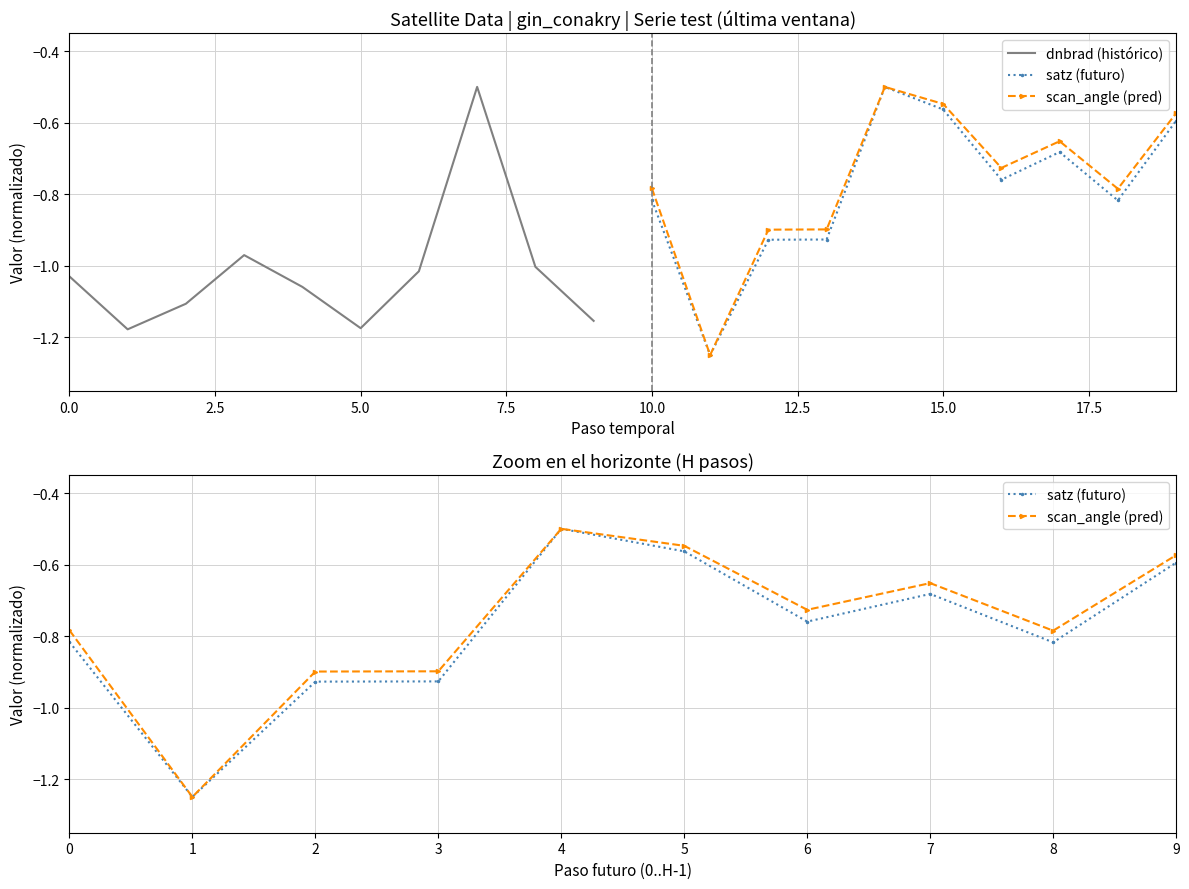

How many lines are shown in the chart?

3